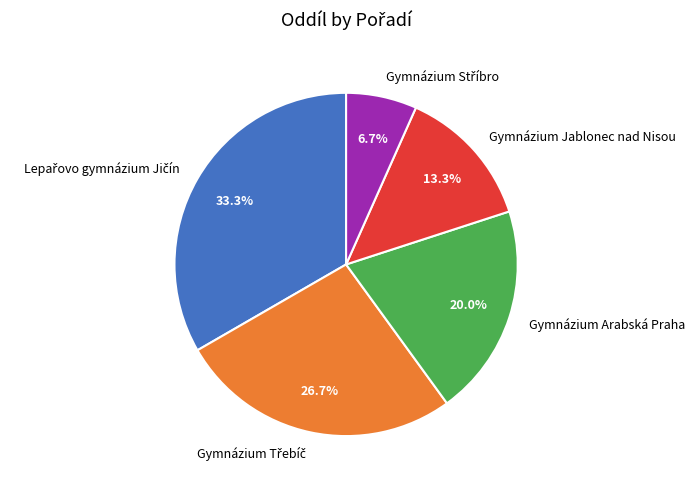

What portion of the pie excludes Gymnázium Jablonec nad Nisou?

86.7%